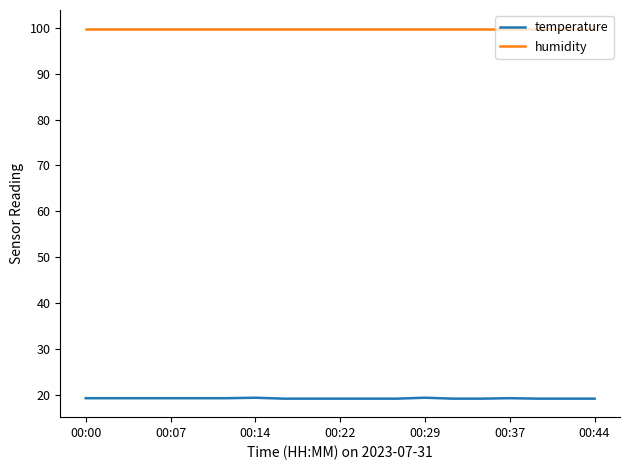

Which series has the largest total across all categories?

humidity